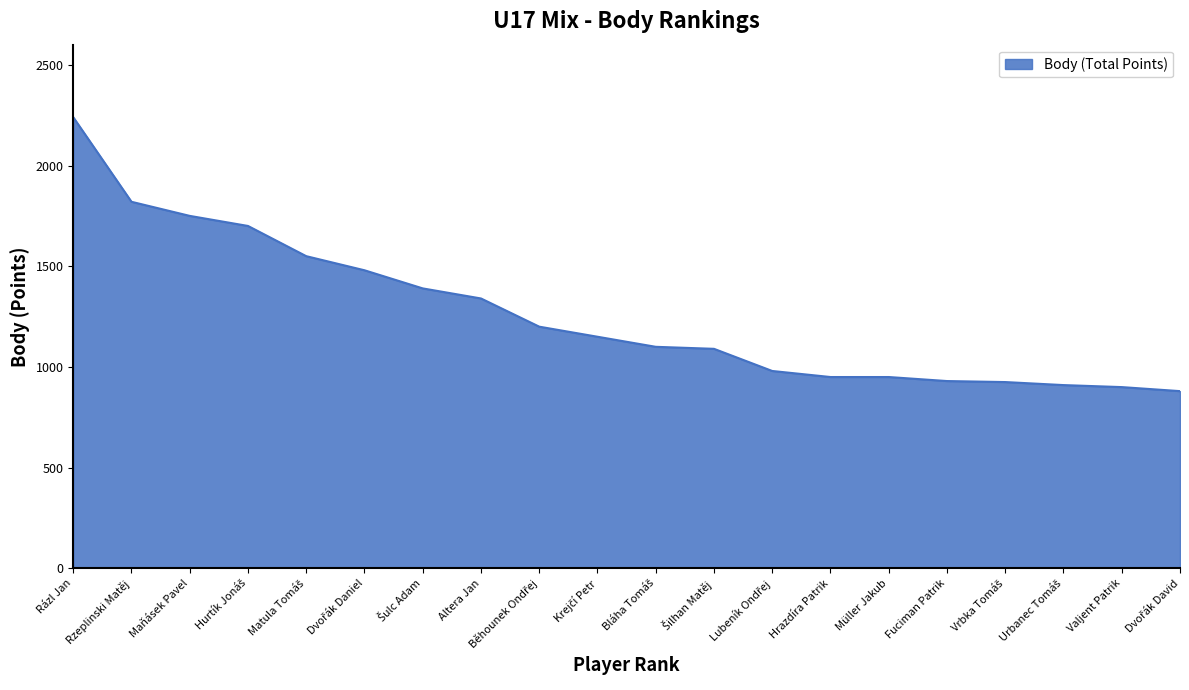

What is the maximum value shown in the chart?

2240